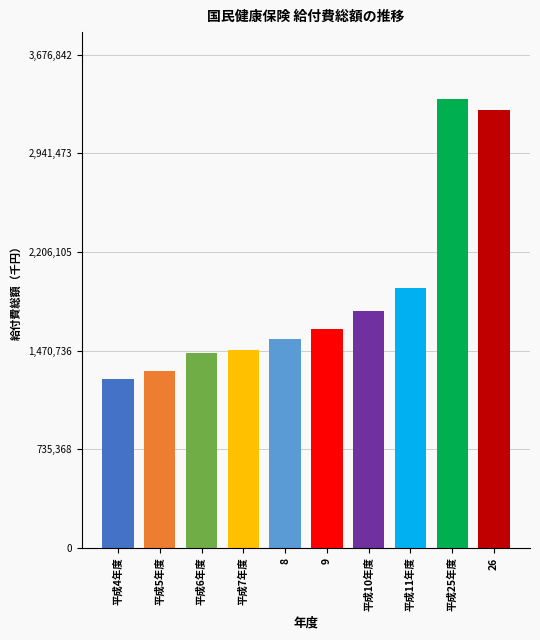

What is the sum of all values?

18999851